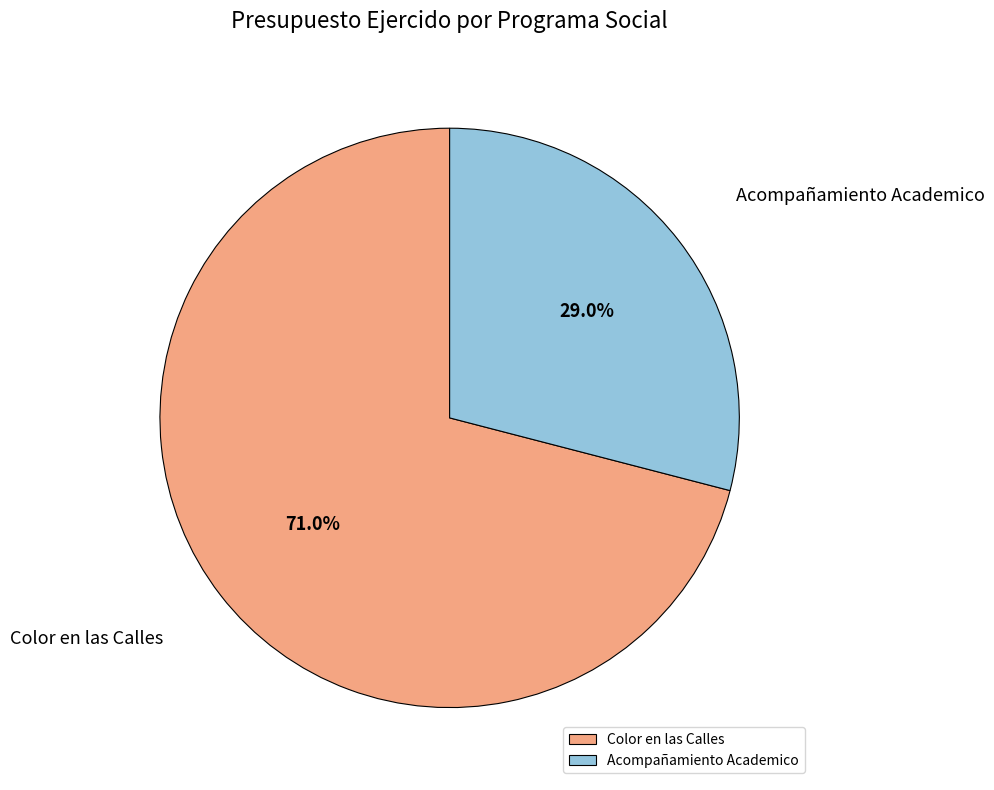

To the nearest percent, what is the difference between the Acompañamiento Academico and Color en las Calles slice percentages?

42%